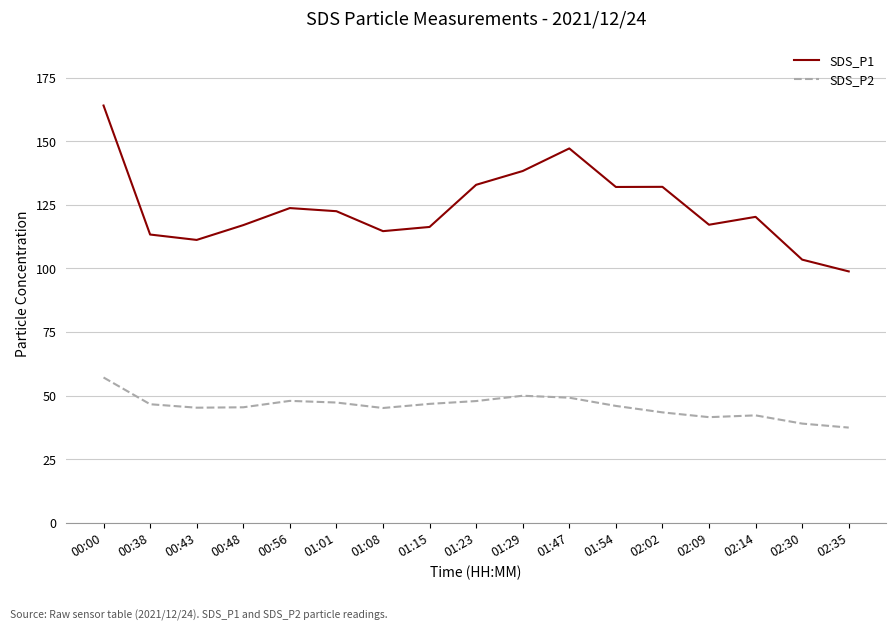

List the series in order of their overall mean, lowest first.

SDS_P2, SDS_P1